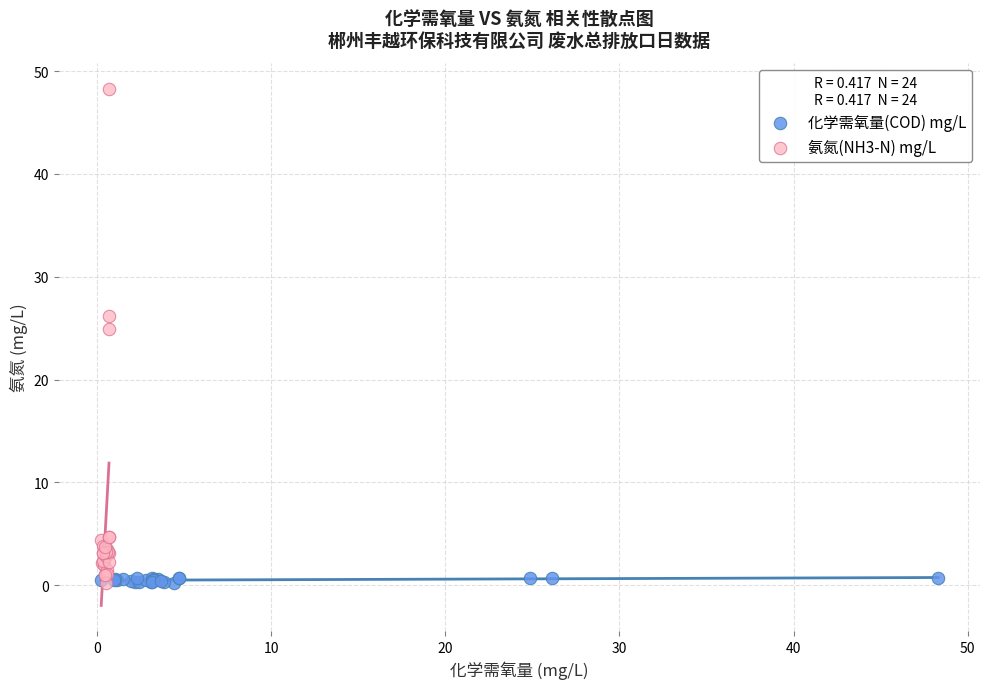

Which series has the largest Y range (max minus min)?

氨氮(NH3-N) mg/L